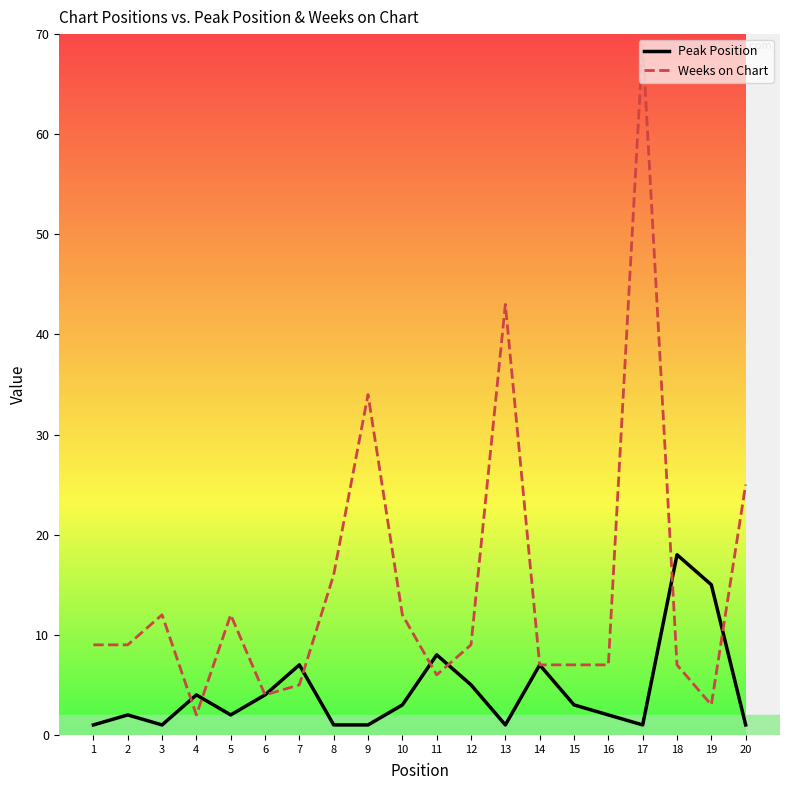

How many interior local peaks does the Peak Position series have?

6